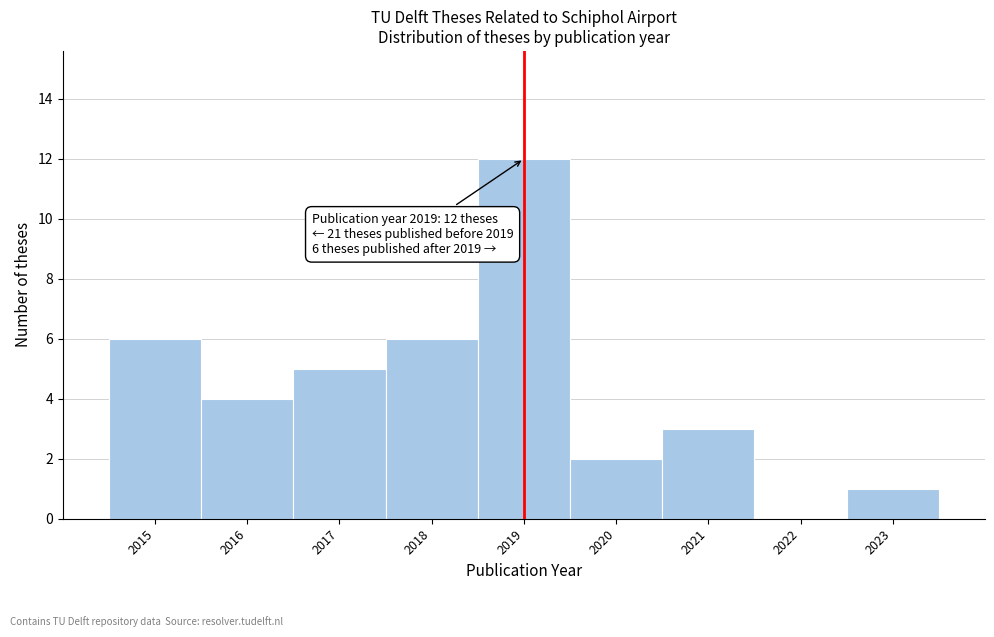

Reading left to right, transcribe all the data shown in this chart.

2015=6	2016=4	2017=5	2018=6	2019=12	2020=2	2021=3	2022=0	2023=1